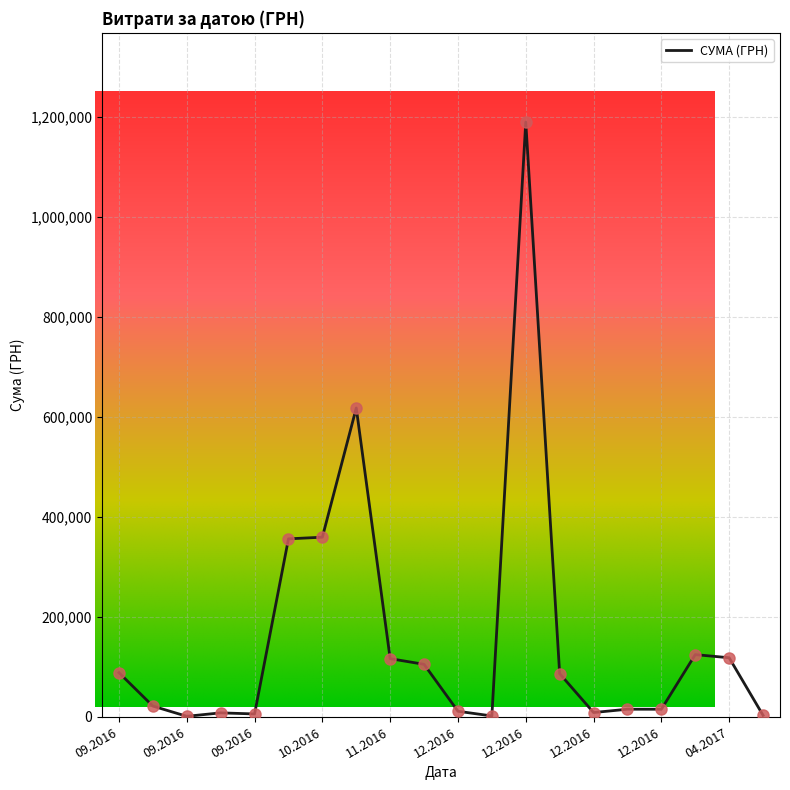

Which has a higher value, 26.09.2016 or 01.12.2016?

01.12.2016